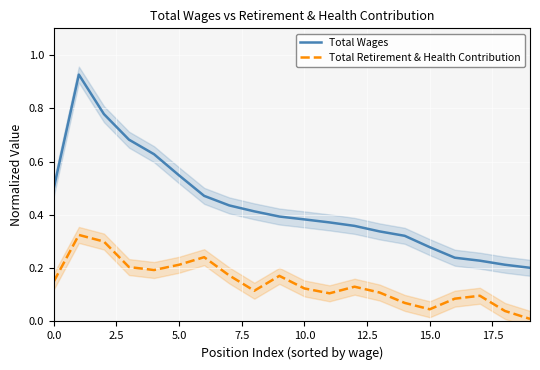

True or false: Total Wages and Total Retirement & Health Contribution intersect in this chart.

False